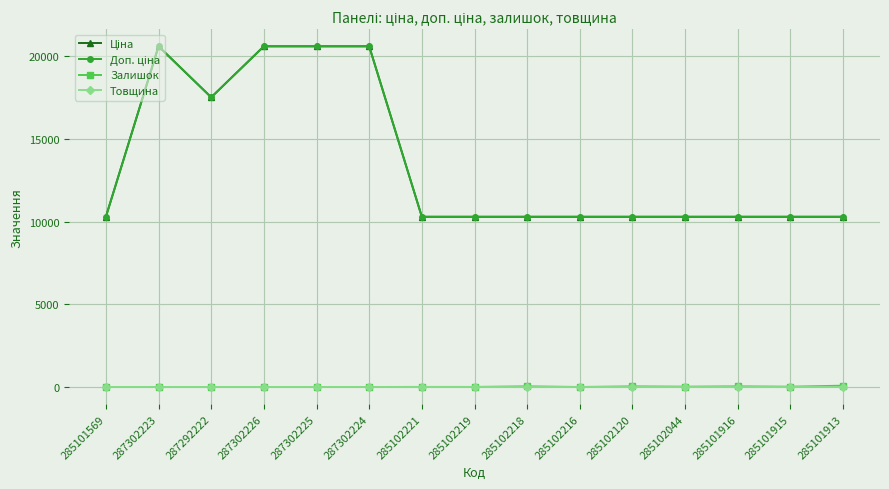

What position from the right is 285101569?

15